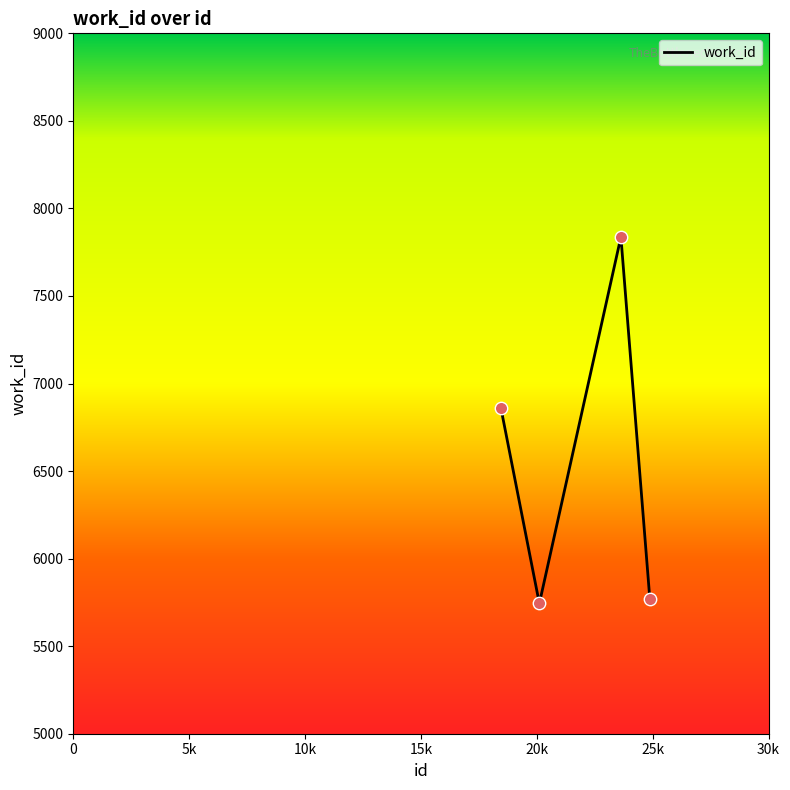

What is the maximum value shown in the chart?

7837